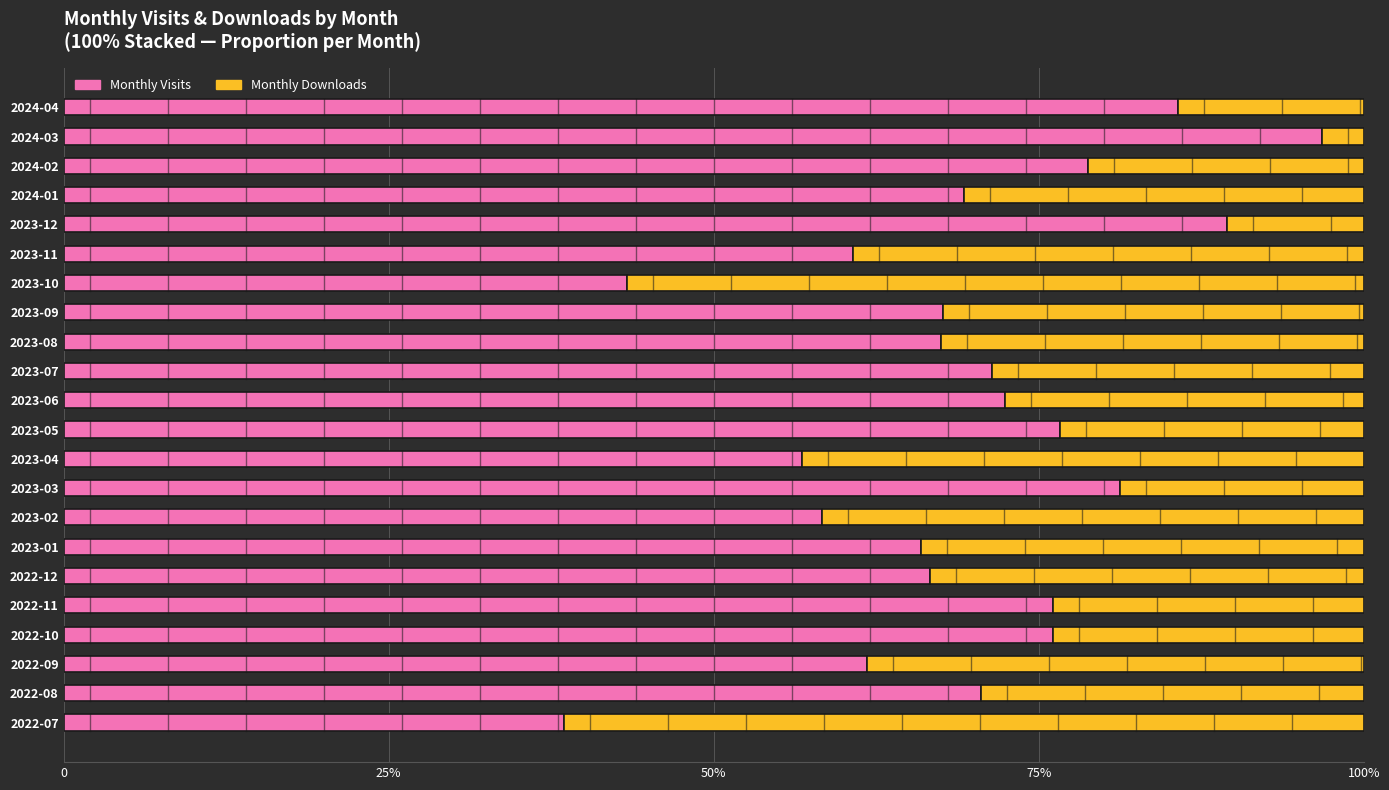

What are all the series names shown in the legend?

Monthly Visits, Monthly Downloads